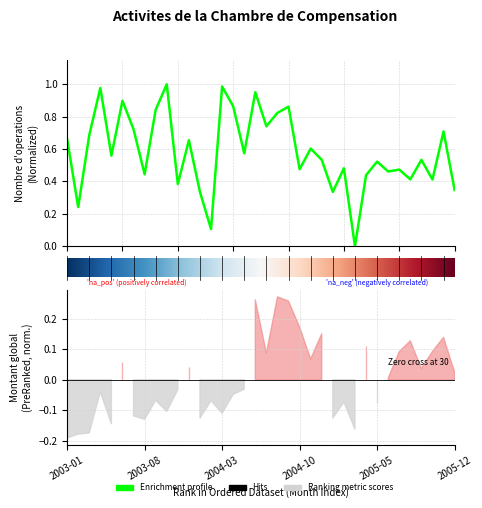

Count the number of values greater than 0.

35